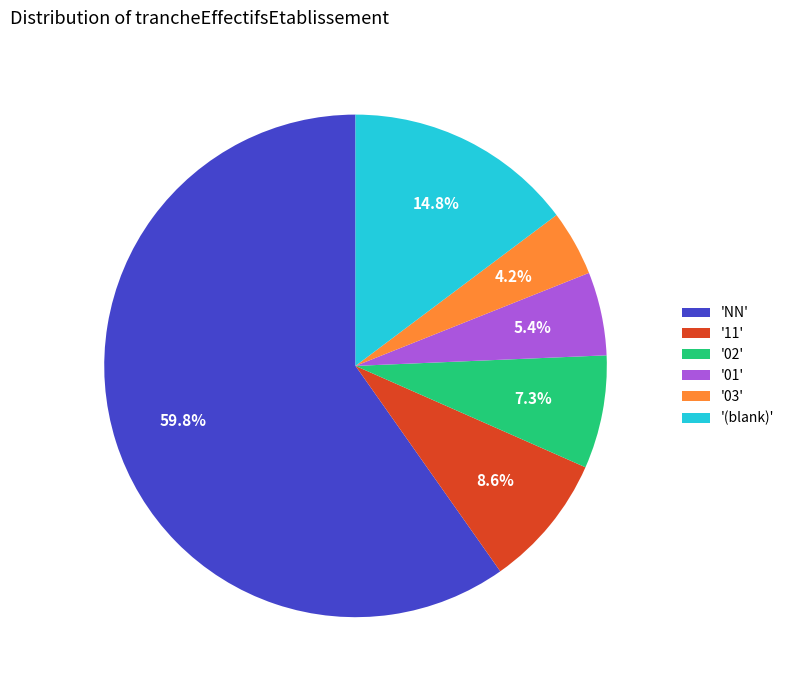

Which slice represents more than half of the pie?

'NN'